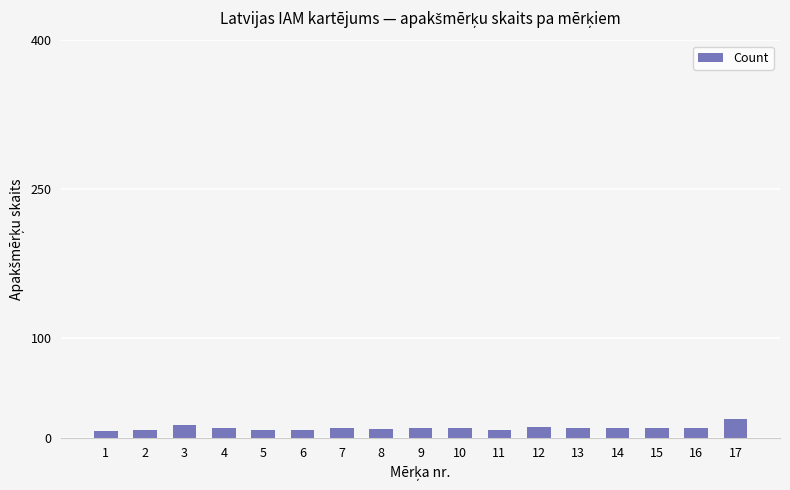

What is the sum of all values?

171